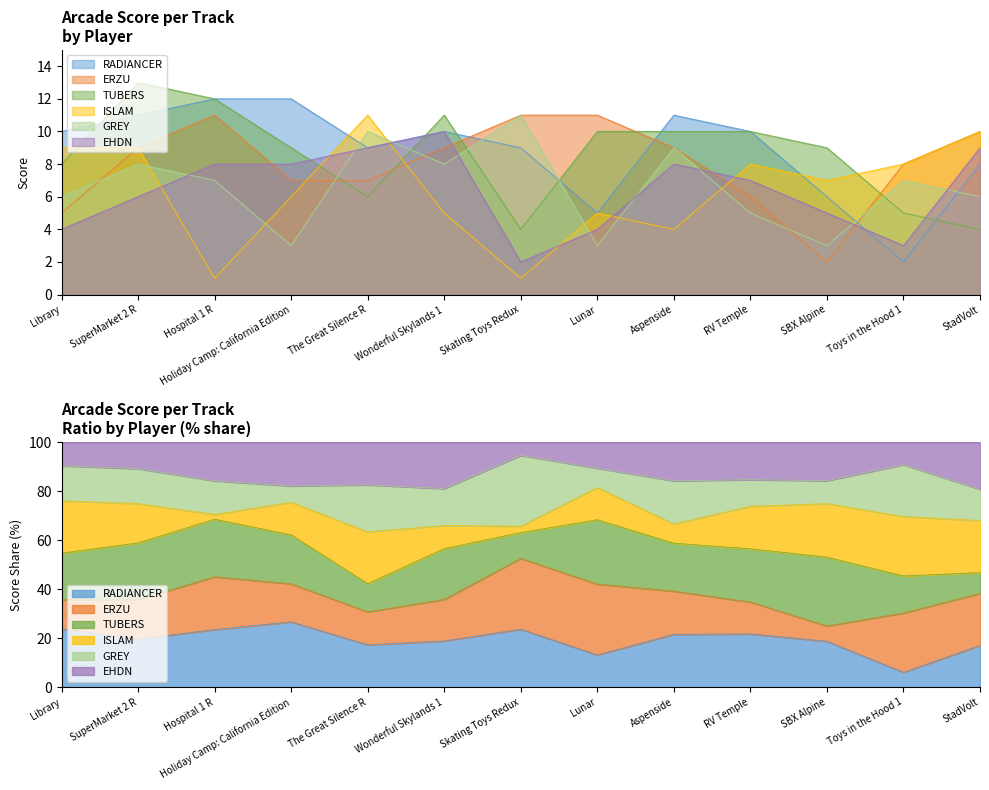

Between which two adjacent categories do EHDN and GREY first intersect?

SuperMarket 2 R and Hospital 1 R